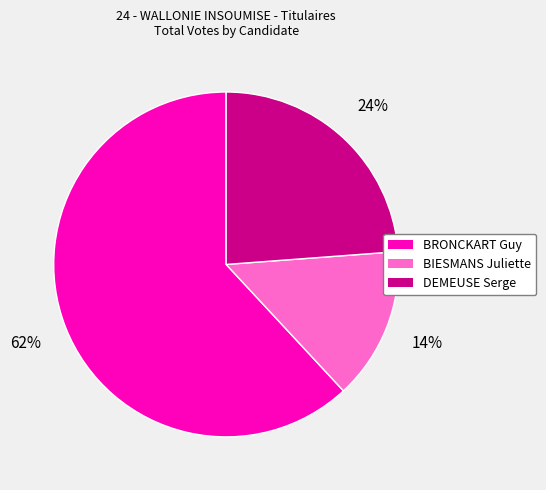

Approximately how many times larger is the value at BIESMANS Juliette compared to DEMEUSE Serge?

0.6